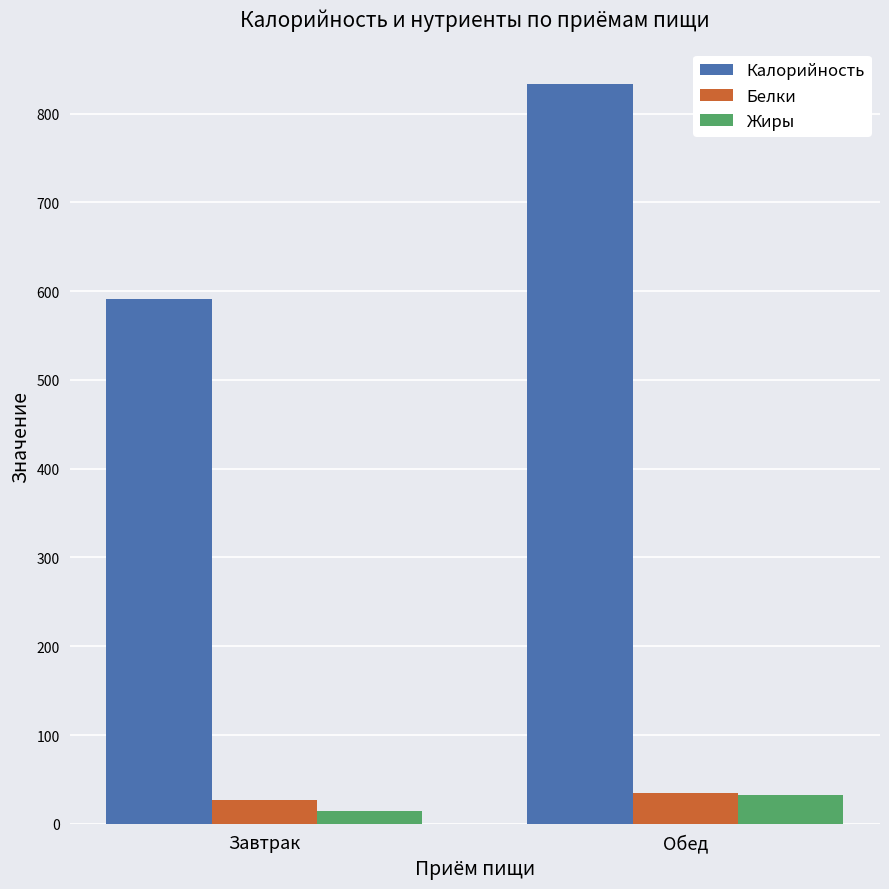

What is the lowest value of the Жиры series?

14